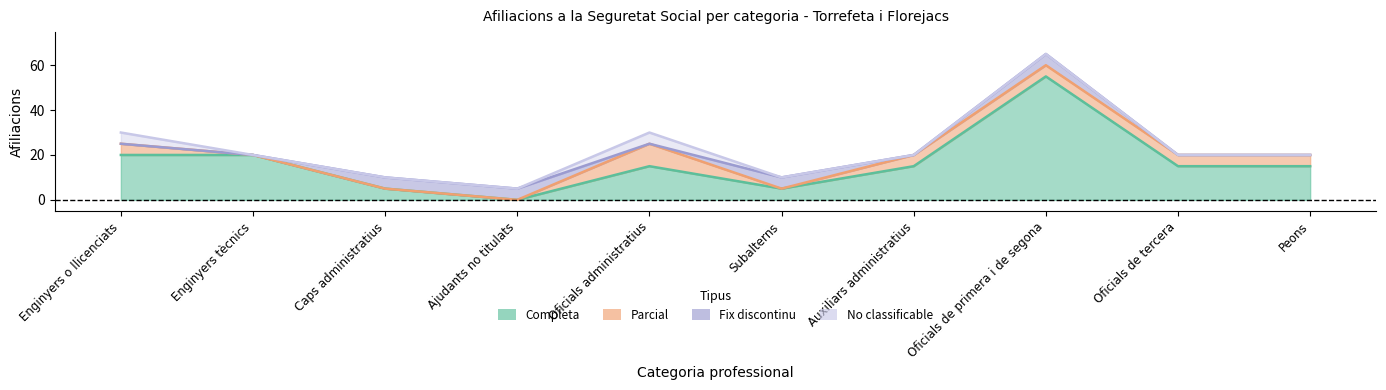

Rank the categories by Parcial value from lowest to highest.

Enginyers tècnics, Caps administratius, Ajudants no titulats, Subalterns, Enginyers o llicenciats, Auxiliars administratius, Oficials de primera i de segona, Oficials de tercera, Peons, Oficials administratius